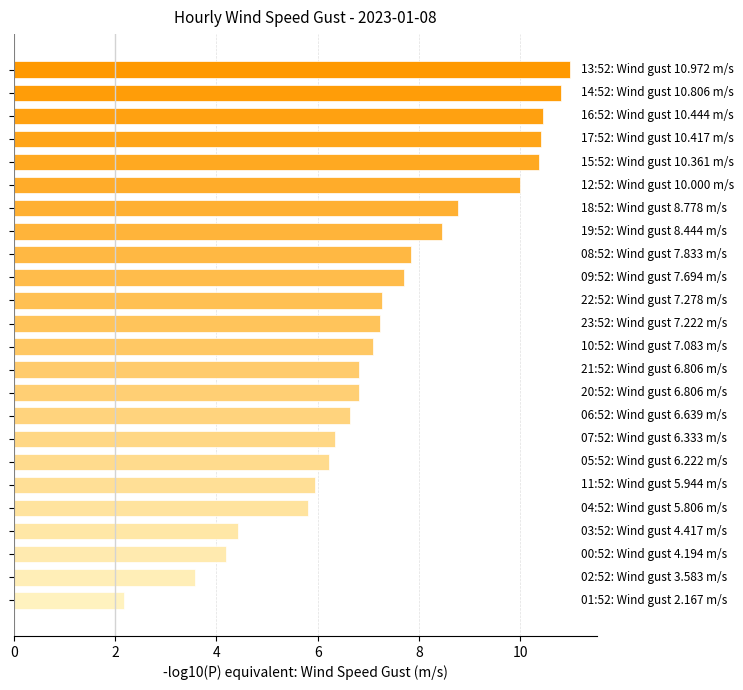

How many distinct data groups are displayed?

1